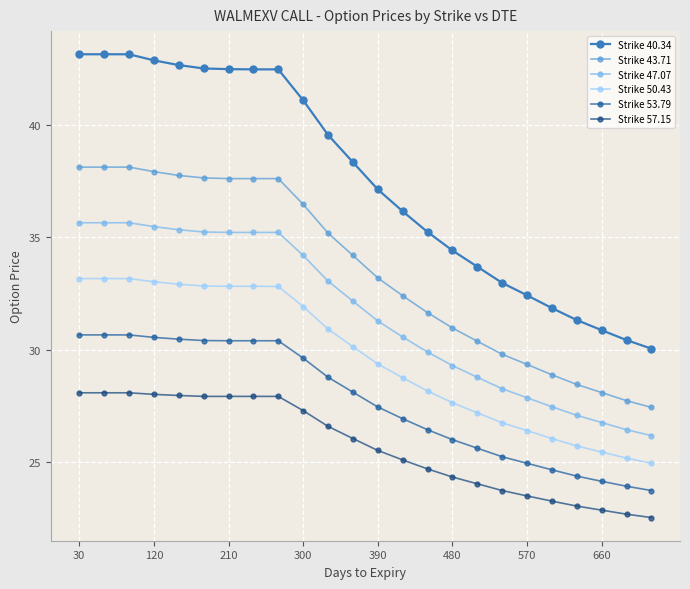

List the series in order of their peak value, highest first.

Strike 40.34, Strike 43.71, Strike 47.07, Strike 50.43, Strike 53.79, Strike 57.15